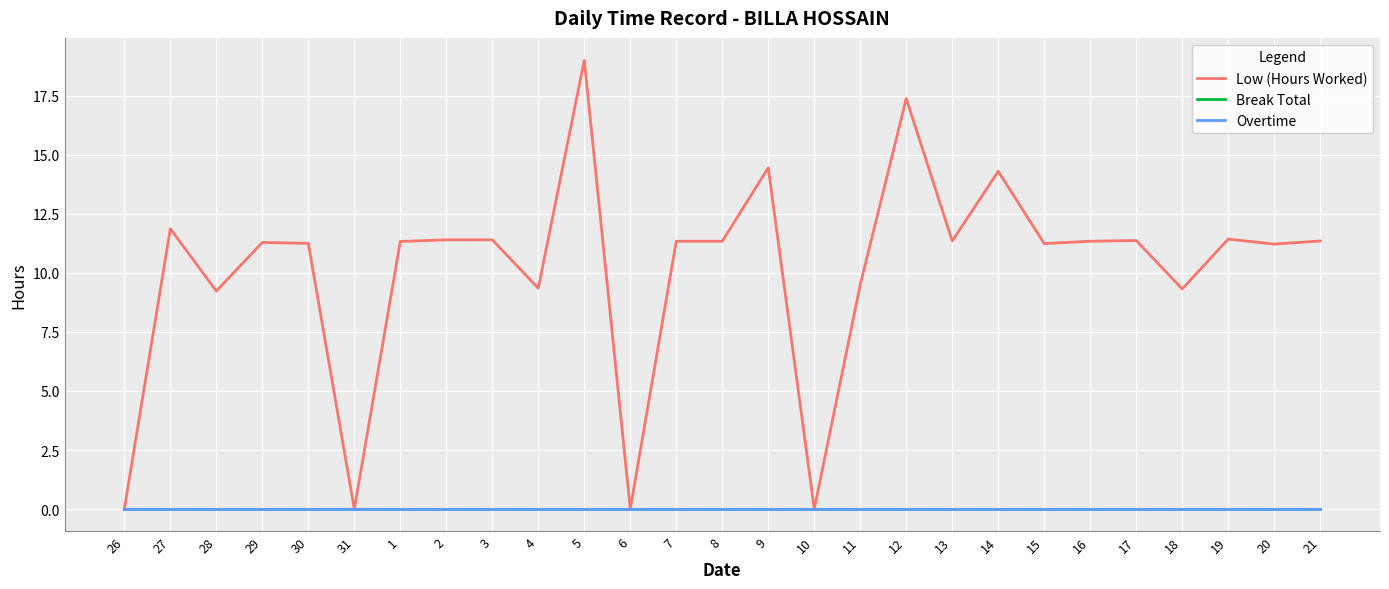

Does the chart have visible grid lines?

Yes